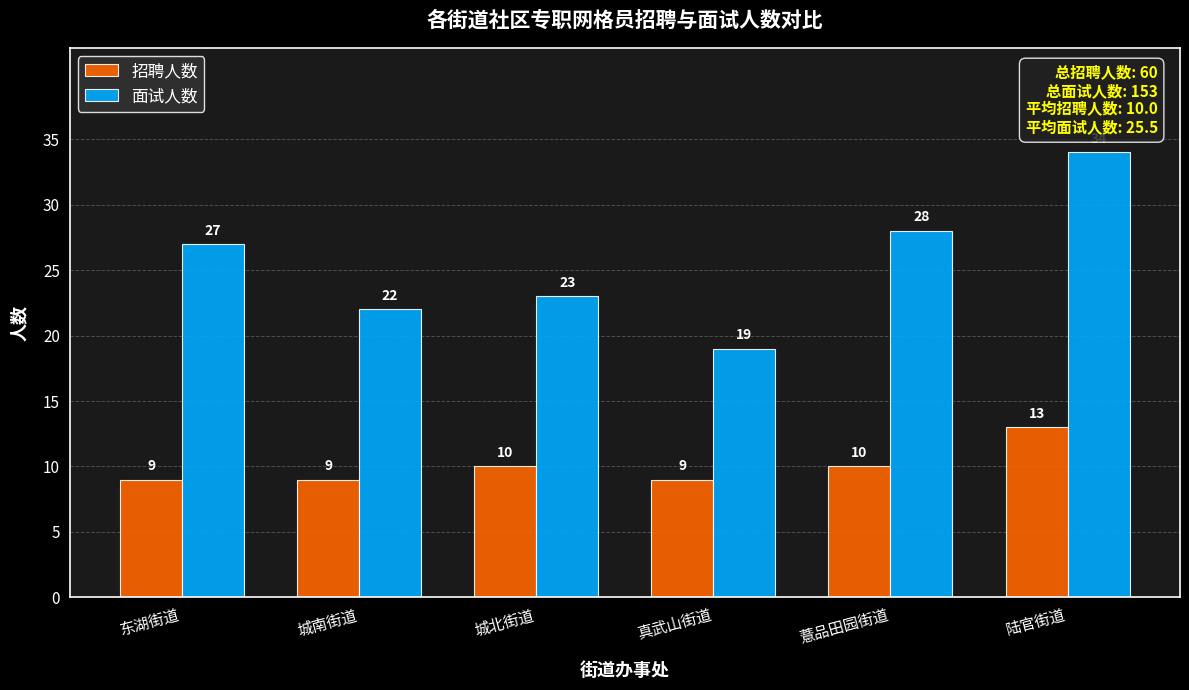

At how many categories does at least one series exceed 13?

6